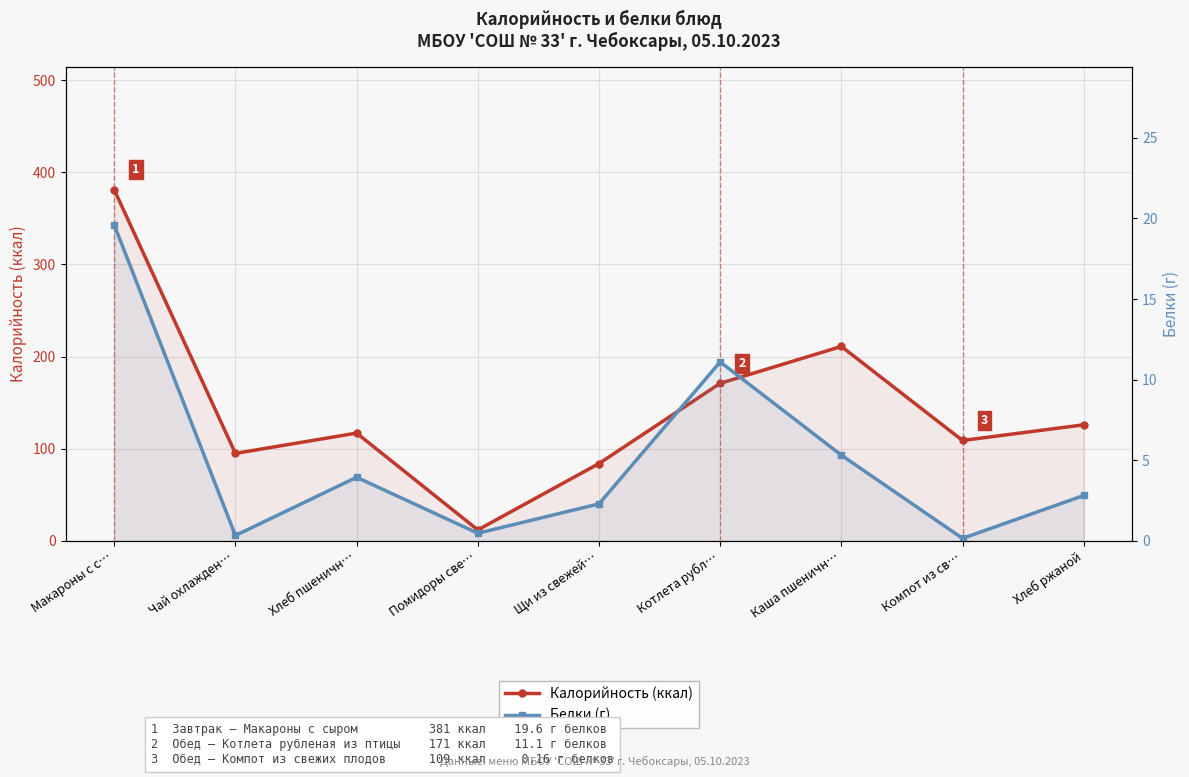

At which label is Калорийность (ккал) closest to 196?

Каша пшеничн…